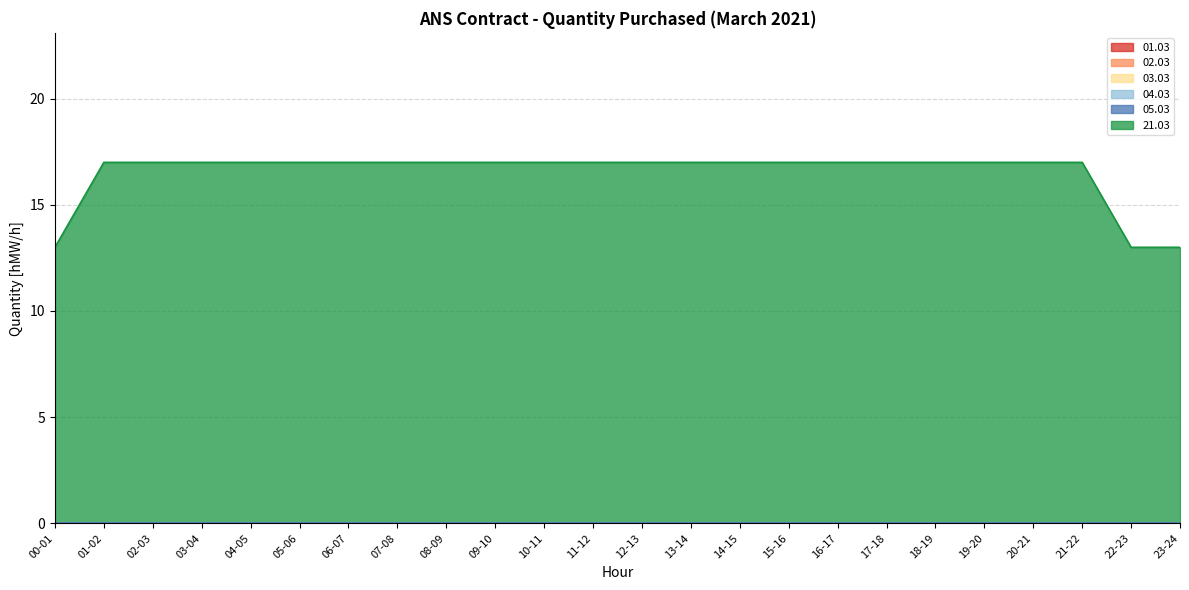

List the series in order of their peak value, lowest first.

01.03, 02.03, 03.03, 04.03, 05.03, 21.03